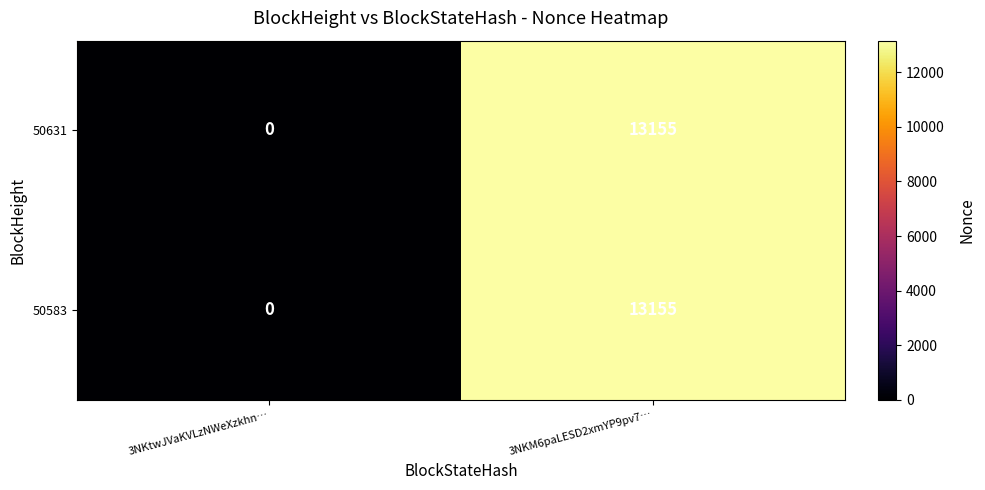

What is the total value across all series at 3NKM6paLESD2xmYP9pv7…?

26310